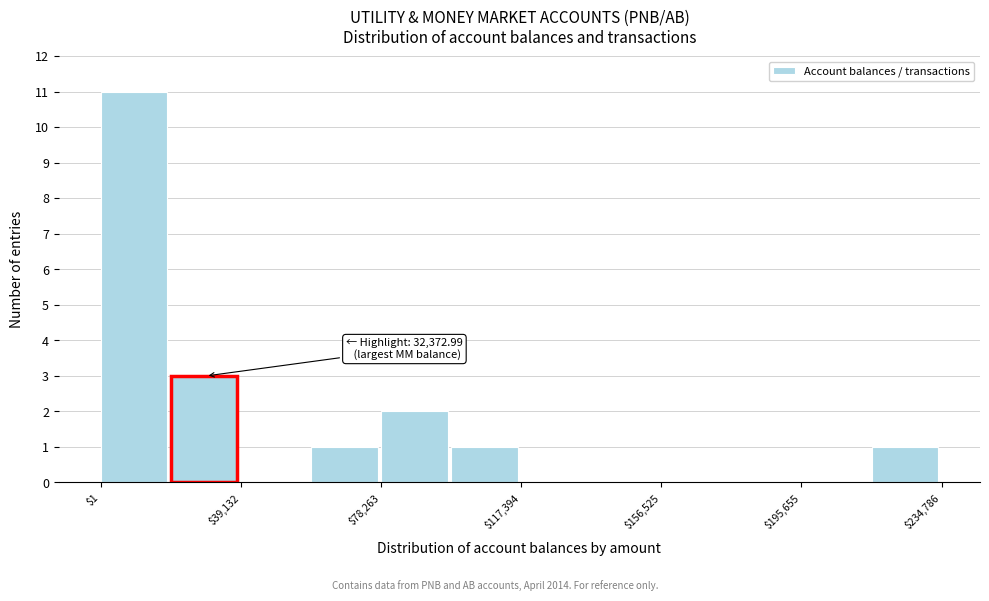

Around what value on the x-axis is the tallest bar? Give the approximate position of its centre, as read against the axis.

10000